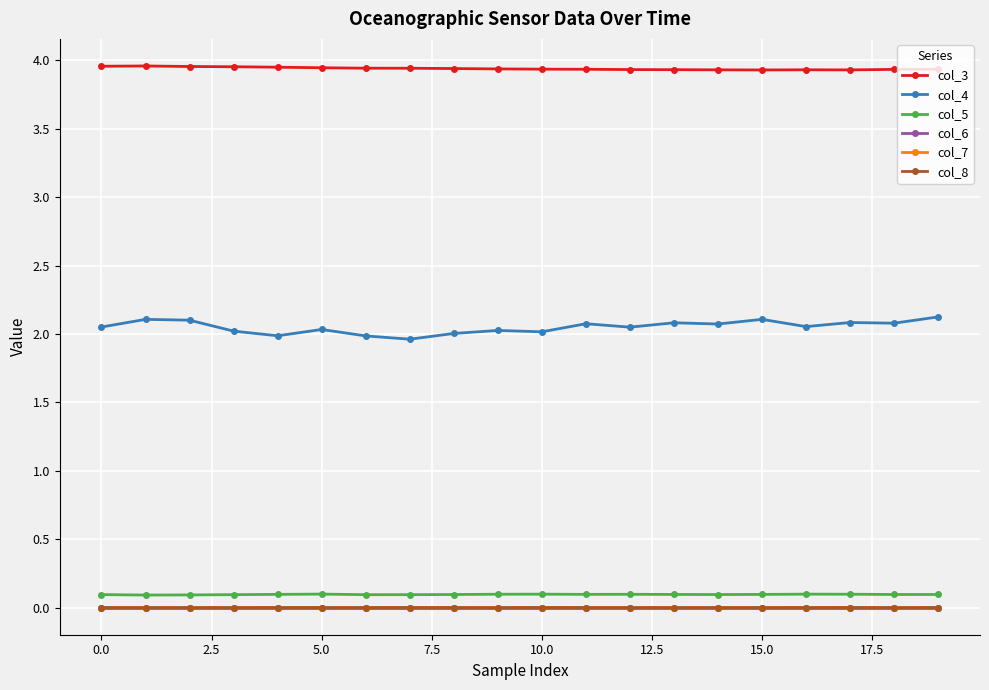

True or false: col_4 and col_3 intersect in this chart.

False